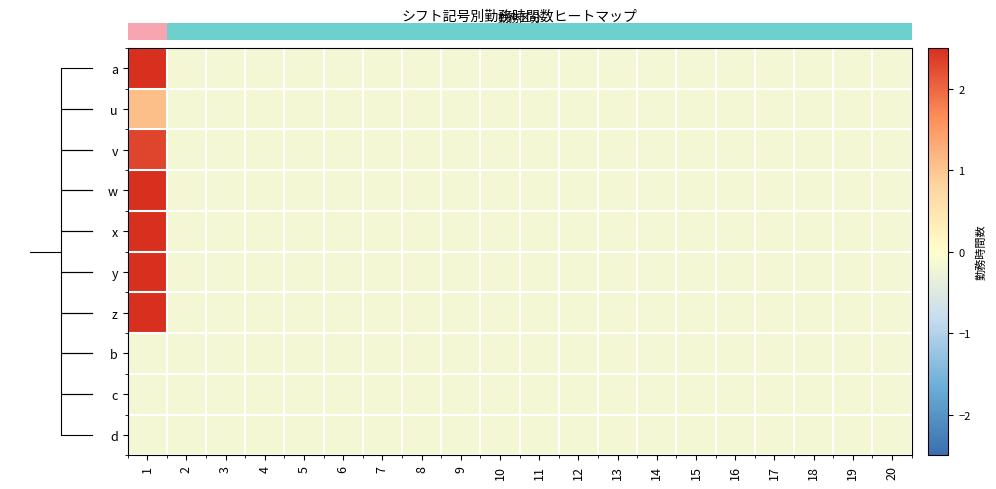

Which series has the largest range (max minus min)?

row_0